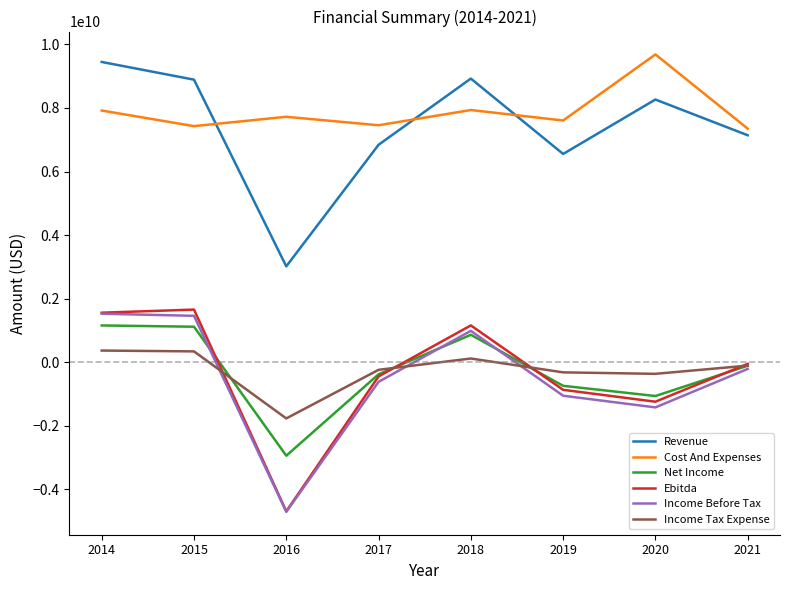

Read the Ebitda value at 2018, to the nearest 10.

1160000000